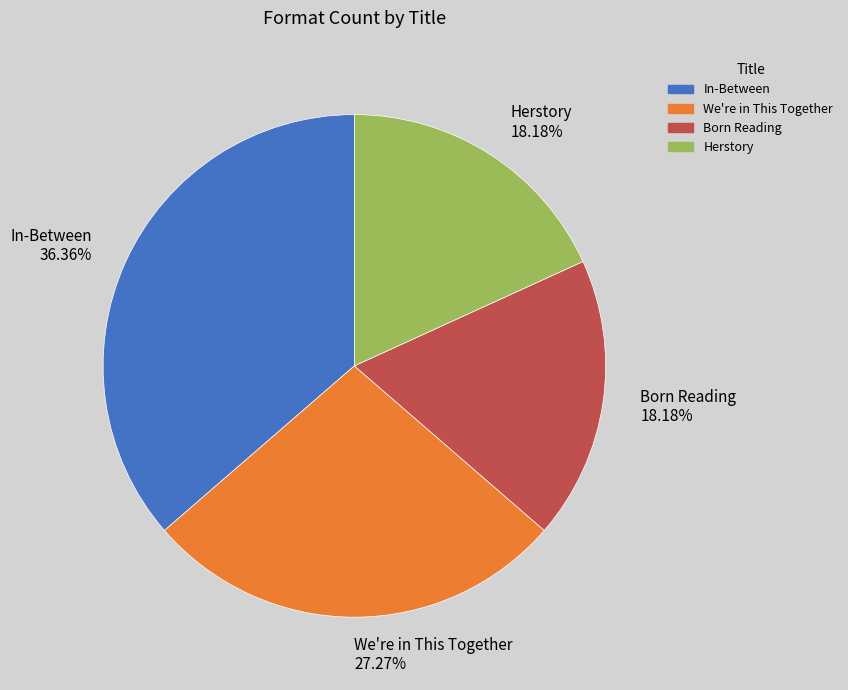

What is the largest slice in the pie chart?

In-Between